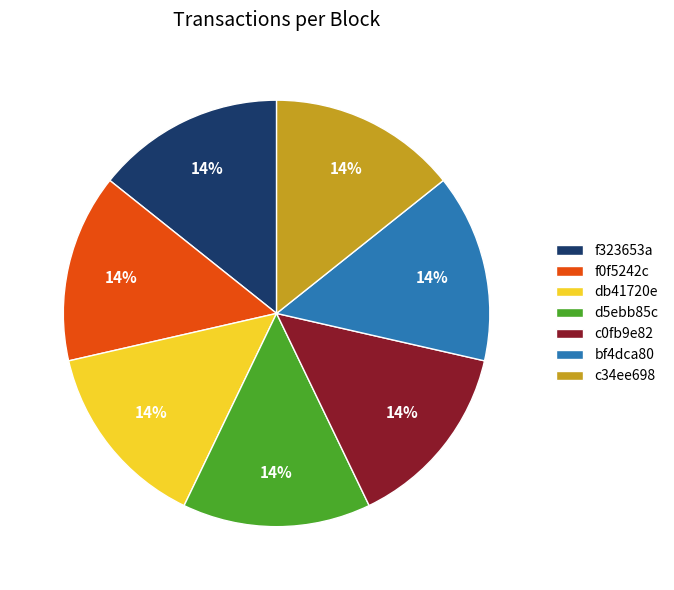

How many segments does this pie chart have?

7